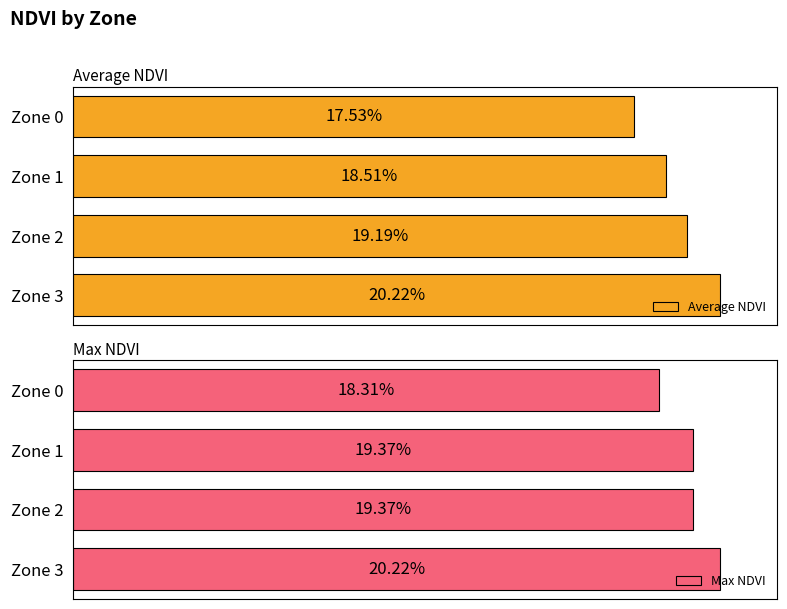

Rank the categories by Max NDVI value from lowest to highest.

Zone 0, Zone 1, Zone 2, Zone 3